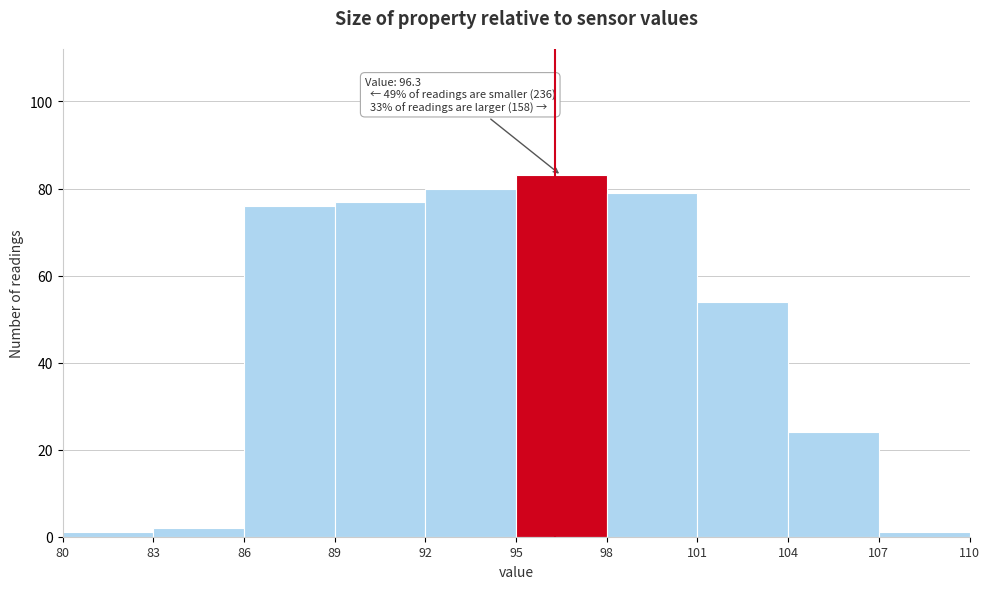

Which range on the x-axis has the tallest bar?

95 to 98